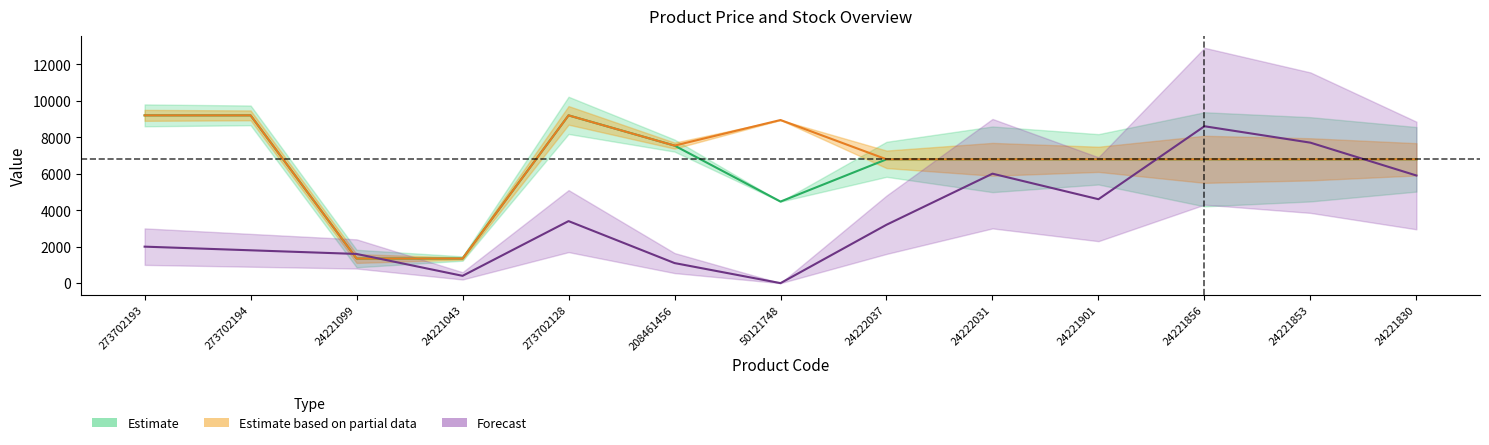

What is the difference between the maximum and minimum values in the Доп. ціна series?

7848.3